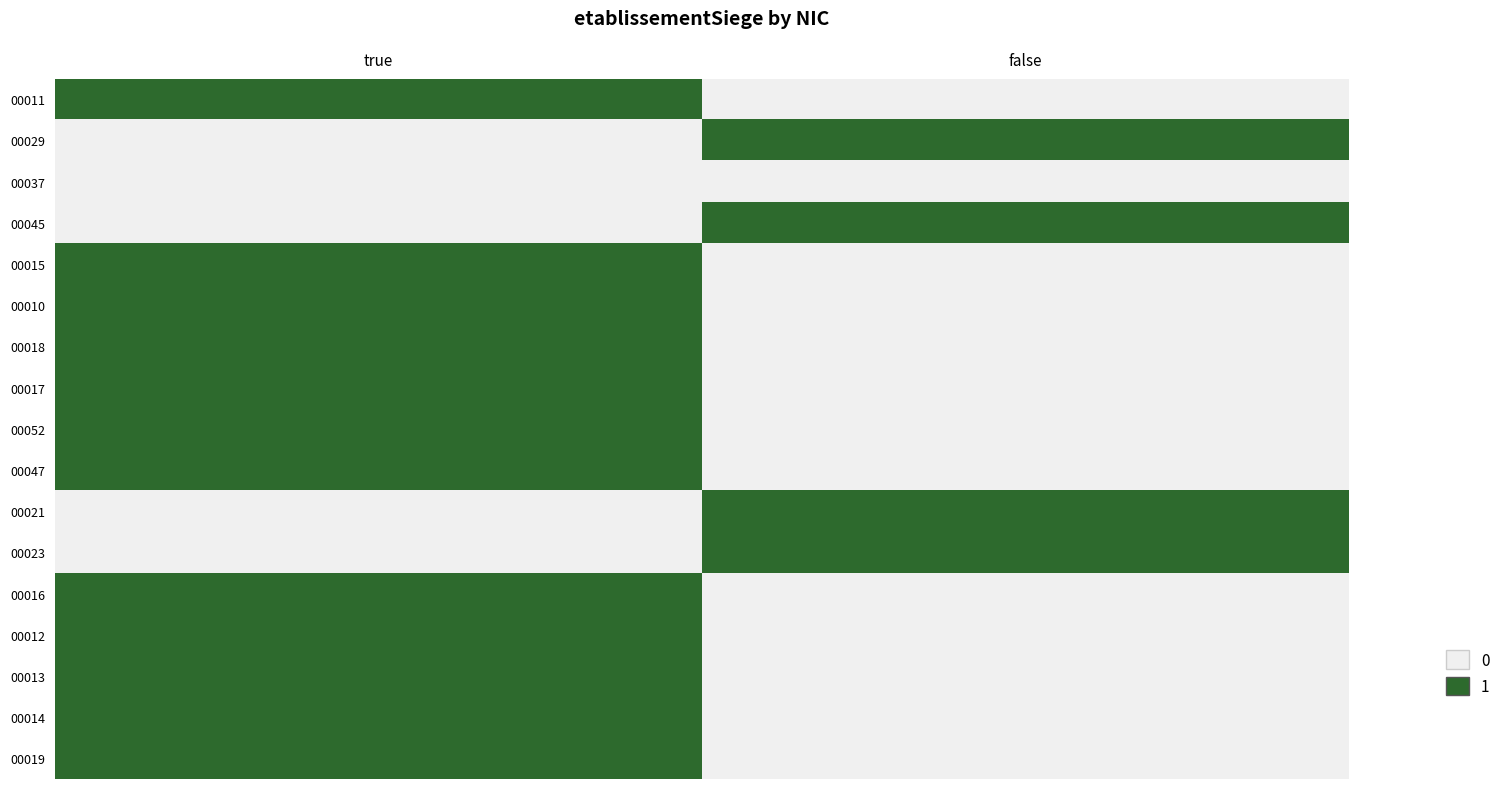

Reading left to right, extract all data points from this chart.

00011: true=1	false=0
00029: true=0	false=1
00037: true=0	false=0
00045: true=0	false=1
00015: true=1	false=0
00010: true=1	false=0
00018: true=1	false=0
00017: true=1	false=0
00052: true=1	false=0
00047: true=1	false=0
00021: true=0	false=1
00023: true=0	false=1
00016: true=1	false=0
00012: true=1	false=0
00013: true=1	false=0
00014: true=1	false=0
00019: true=1	false=0